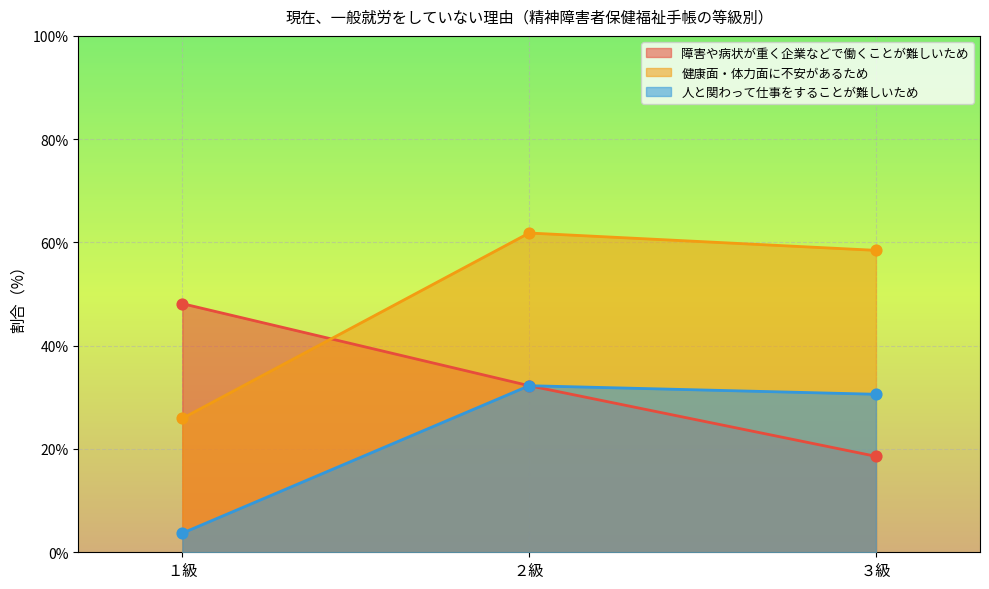

Is the value of 人と関わって仕事をすることが難しいため at ２級 greater than the value of 健康面・体力面に不安があるため at １級?

Yes